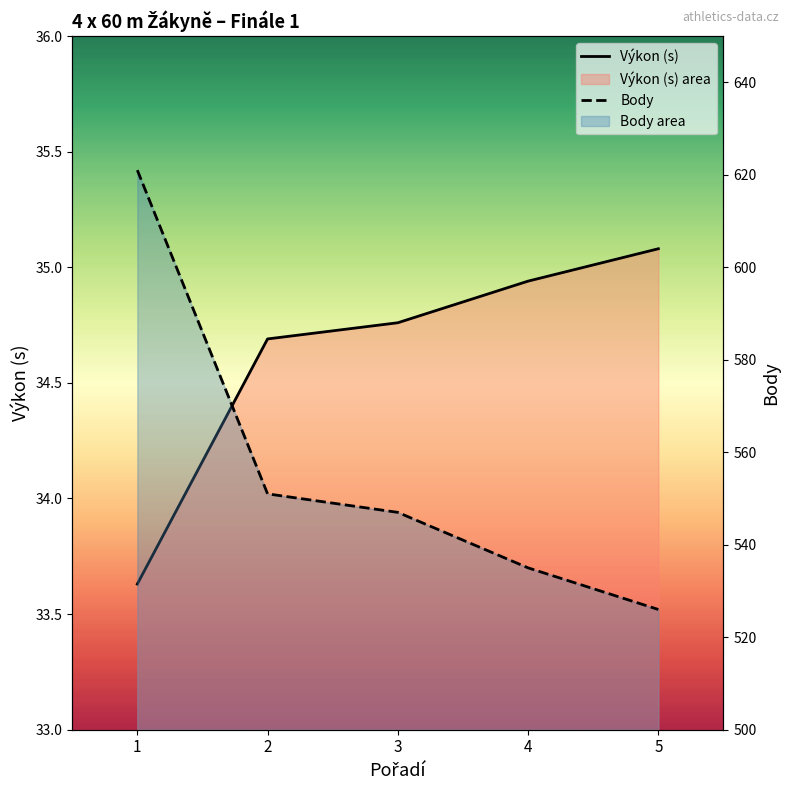

True or false: Body has more than 2 points higher than both neighbors.

False